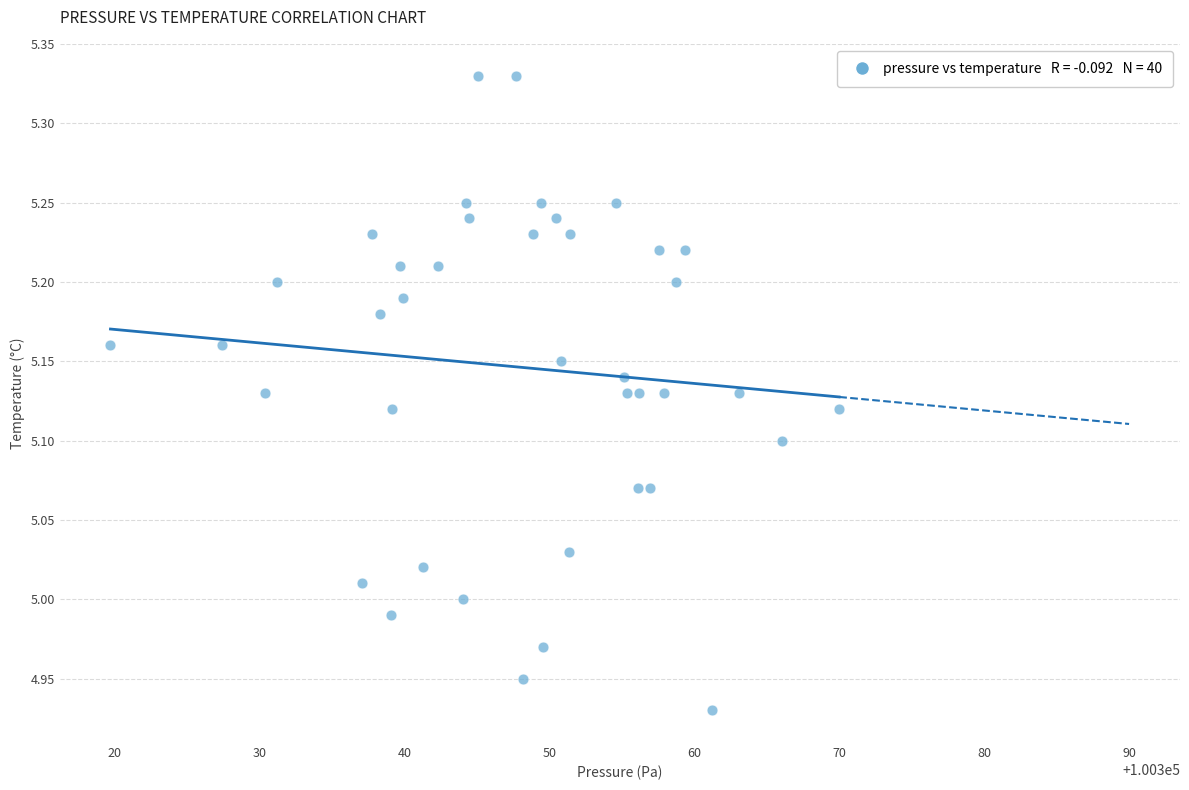

What is the range of Y values (max minus min)?

0.4